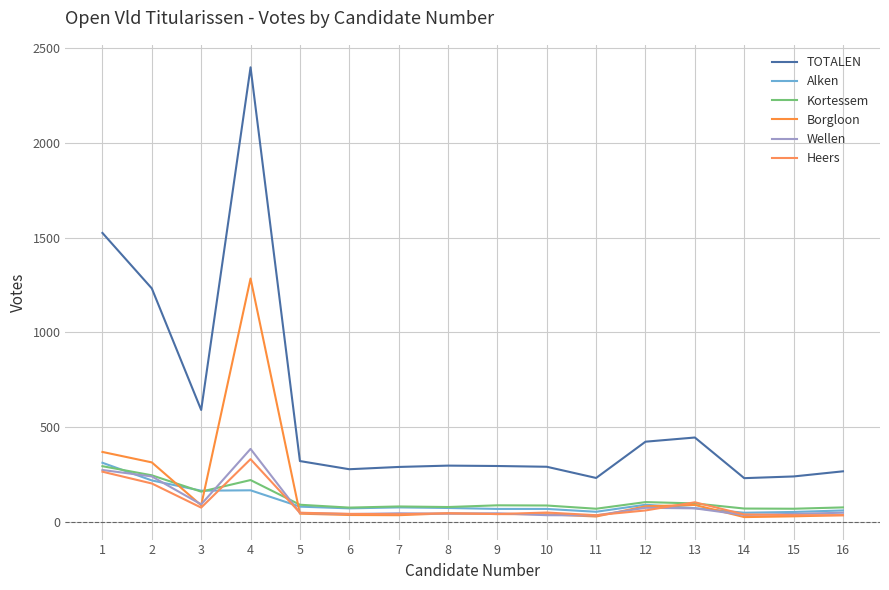

What is the difference between the Alken values at 10 and 4?

98